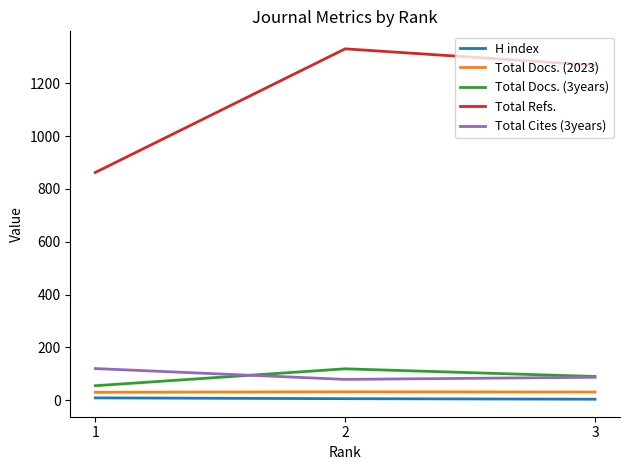

List the labels in order of Total Refs. value, largest first.

2, 3, 1